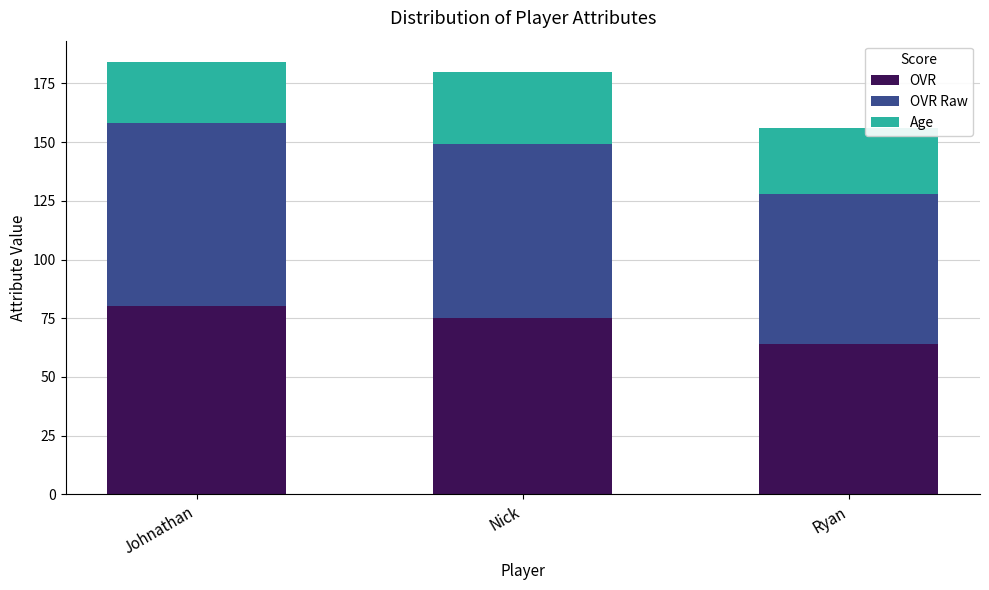

What is the highest value of the OVR series?

80